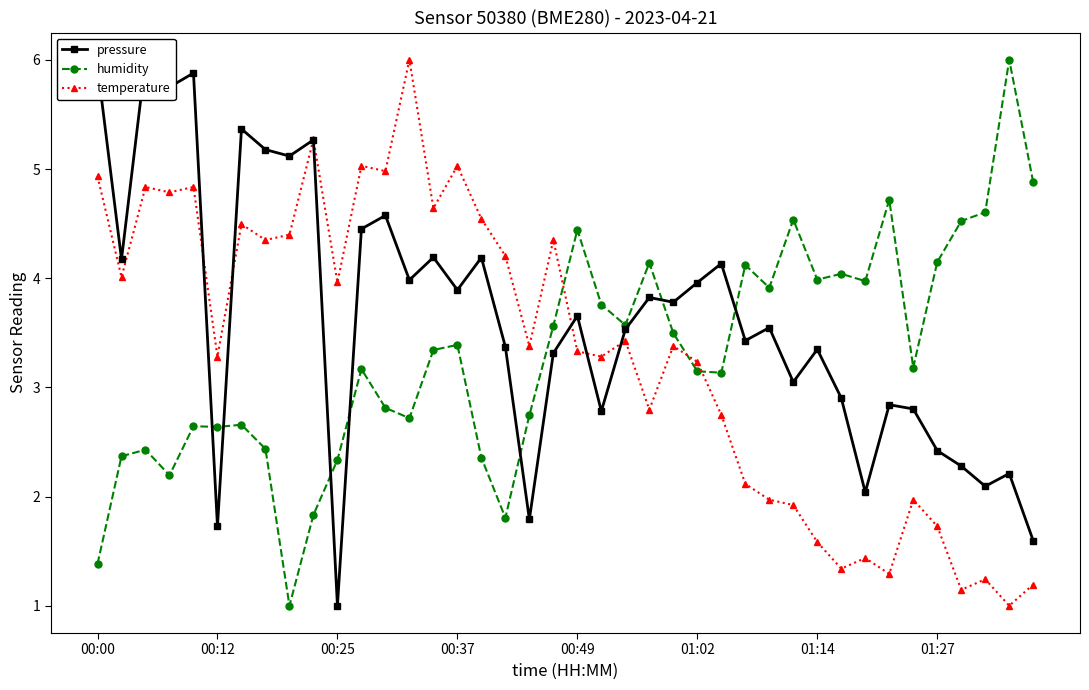

Reading left to right, extract all data points from this chart.

pressure: 5.9	4.2	6.0	5.8	5.9	1.7	5.4	5.2	5.1	5.3	1.0	4.5	4.6	4.0	4.2	3.9	4.2	3.4	1.8	3.3	3.7	2.8	3.5	3.8	3.8	4.0	4.1	3.4	3.5	3.0	3.3	2.9	2.0	2.8	2.8	2.4	2.3	2.1	2.2	1.6
humidity: 1.4	2.4	2.4	2.2	2.6	2.6	2.7	2.4	1.0	1.8	2.3	3.2	2.8	2.7	3.3	3.4	2.4	1.8	2.7	3.6	4.4	3.8	3.6	4.1	3.5	3.1	3.1	4.1	3.9	4.5	4.0	4.0	4.0	4.7	3.2	4.1	4.5	4.6	6.0	4.9
temperature: 4.9	4.0	4.8	4.8	4.8	3.3	4.5	4.3	4.4	5.3	4.0	5.0	5.0	6.0	4.6	5.0	4.5	4.2	3.4	4.3	3.3	3.3	3.4	2.8	3.4	3.2	2.7	2.1	2.0	1.9	1.6	1.3	1.4	1.3	2.0	1.7	1.1	1.2	1.0	1.2